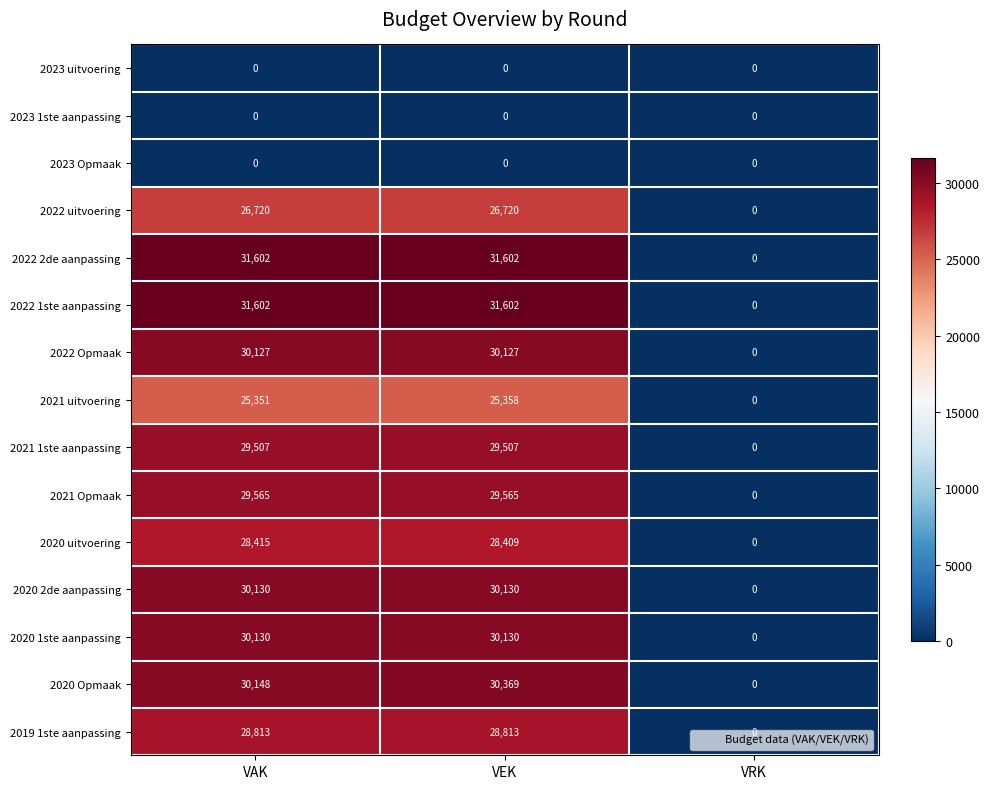

True or false: 2021 uitvoering has a value of 8949 at VRK.

False